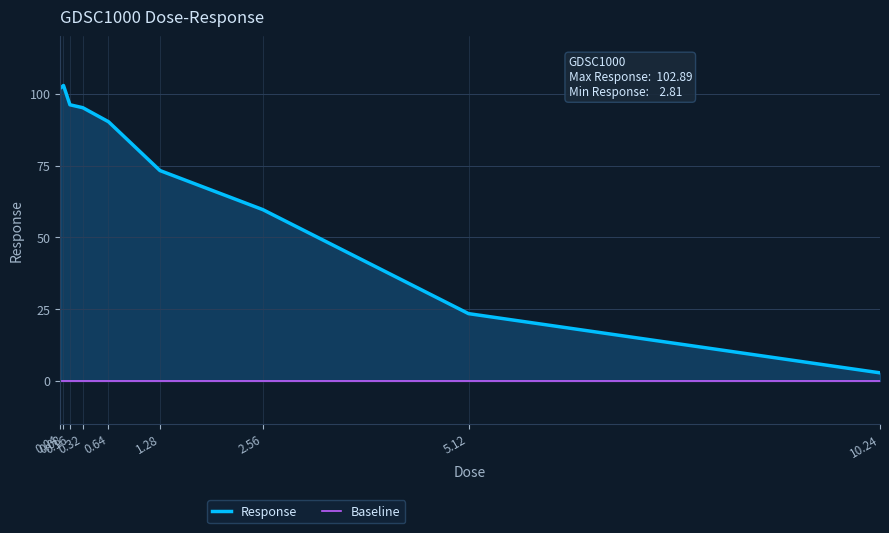

At which category is the sum across all series the highest?

0.08